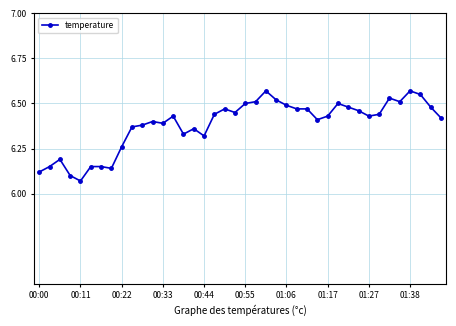

True or false: the data has more than 1 interior local peaks.

True